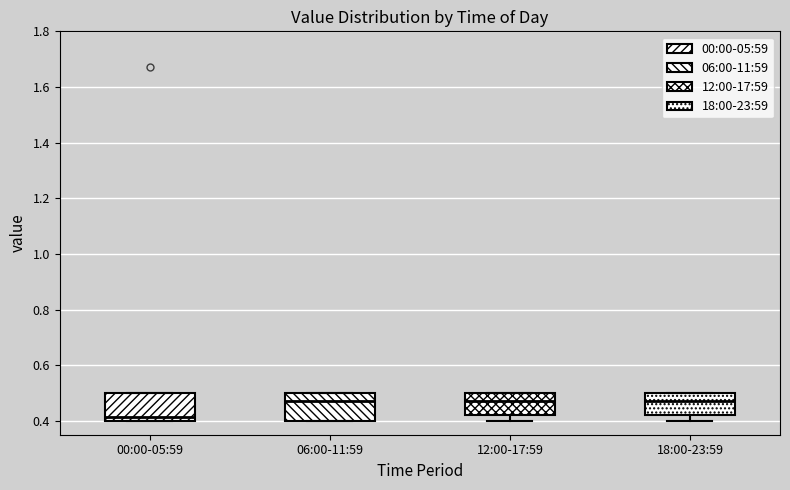

Where does the median line of the box for 06:00-11:59 sit on the y-axis? The values are not printed on the chart, so give them approximately, as read against the axis.

0.48